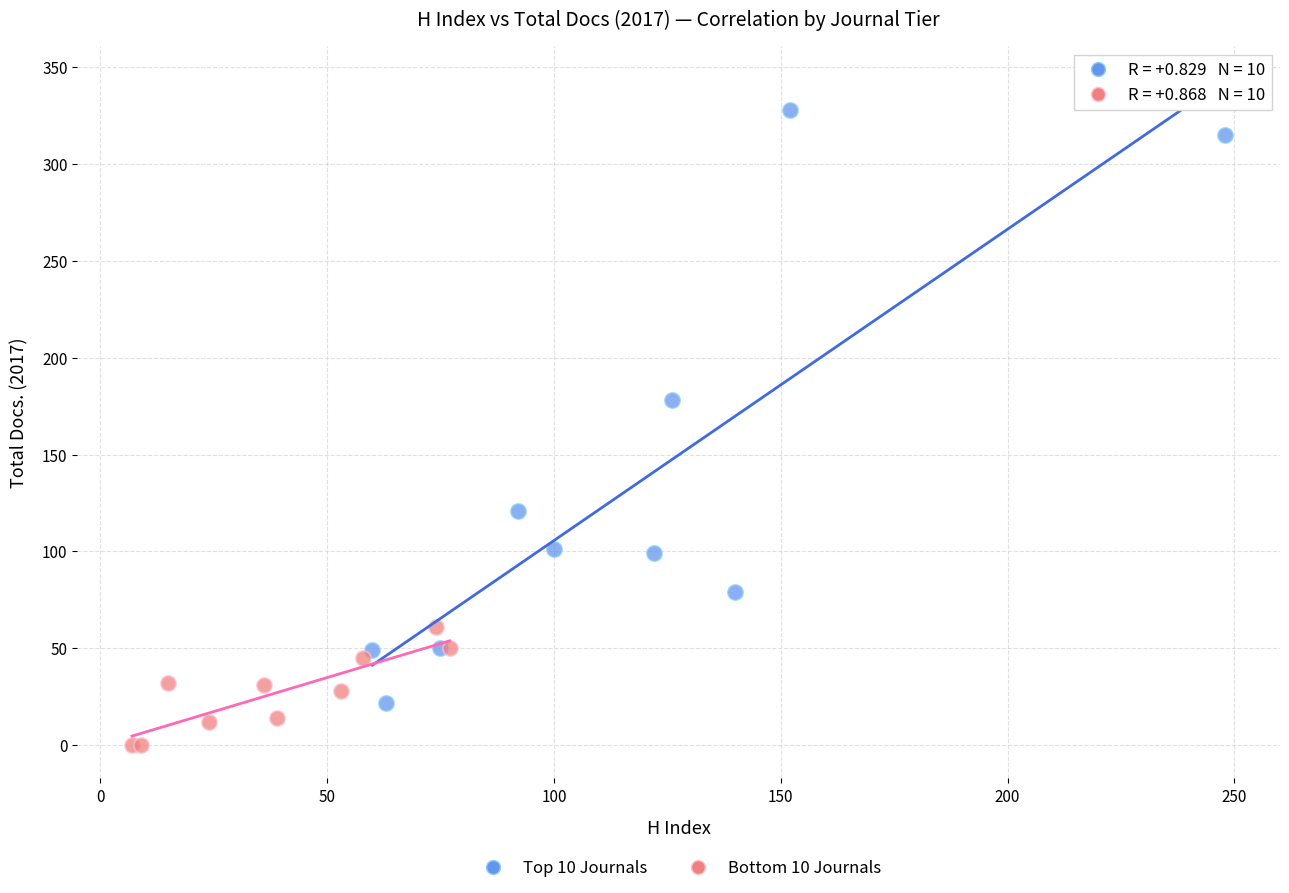

Which series reaches the minimum Y coordinate?

Bottom 10 Journals